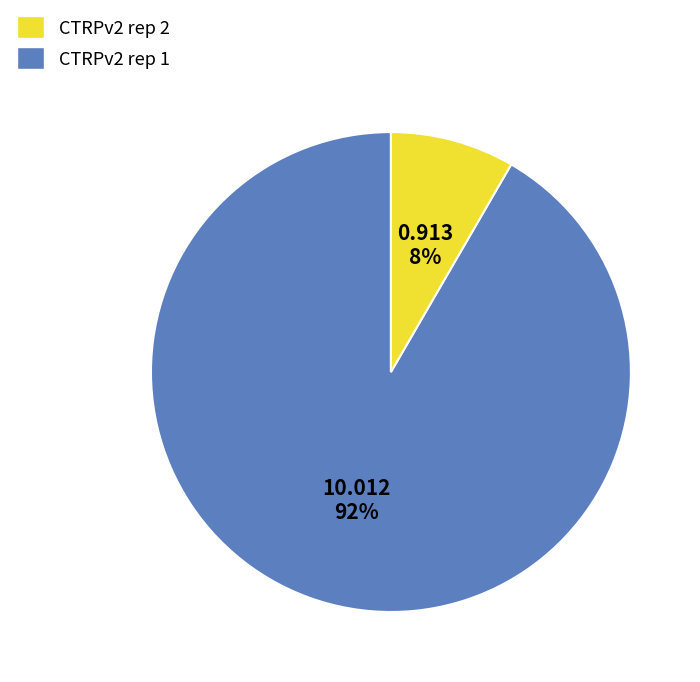

To the nearest percent, what is the average slice percentage?

50%